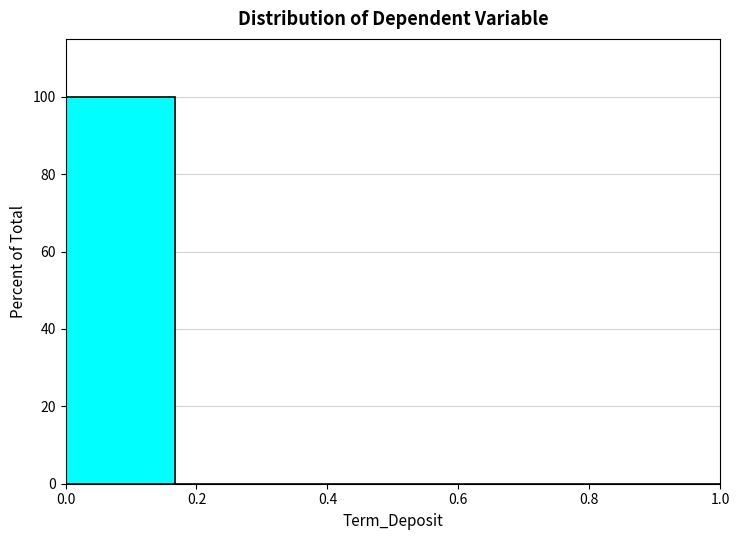

Reading left to right, transcribe this chart: for each bar, give the range it covers on the x-axis and its height. Neither the bar edges nor the heights are printed on the chart, so give them approximately, as read against the axes.

0.00 to 0.16: 100
0.16 to 0.34: 0
0.34 to 0.50: 0
0.50 to 0.66: 0
0.66 to 0.84: 0
0.84 to 1.00: 0